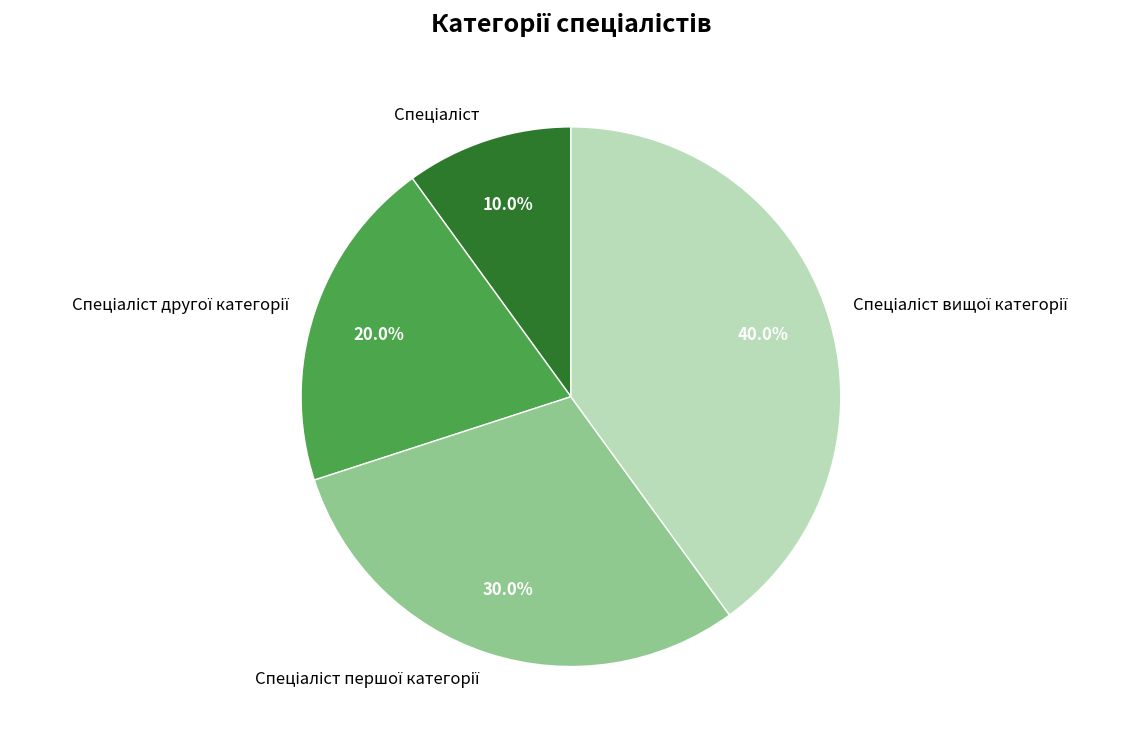

Count the number of slices in the pie.

4